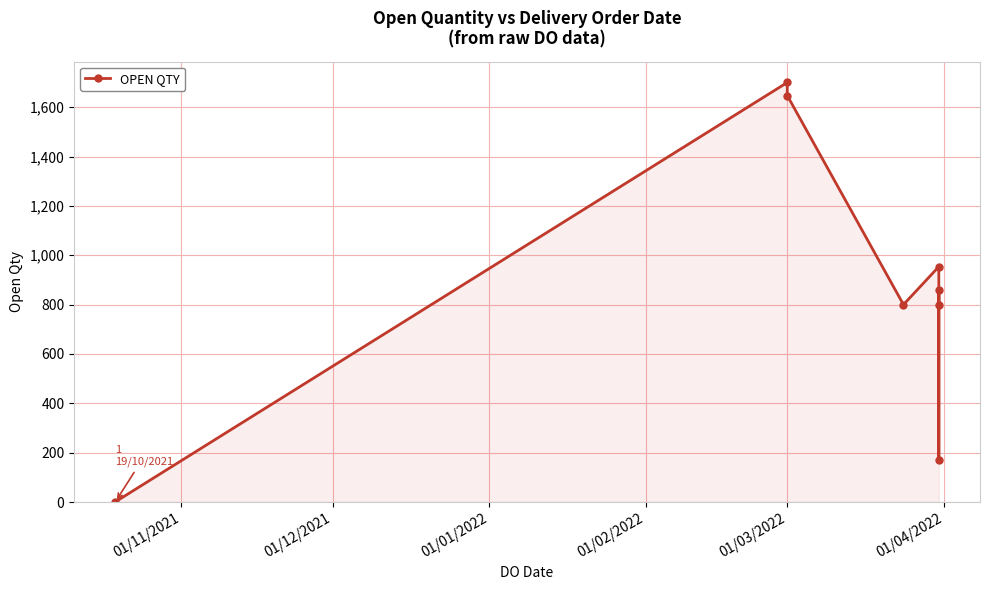

What is the sum of all values?

6931